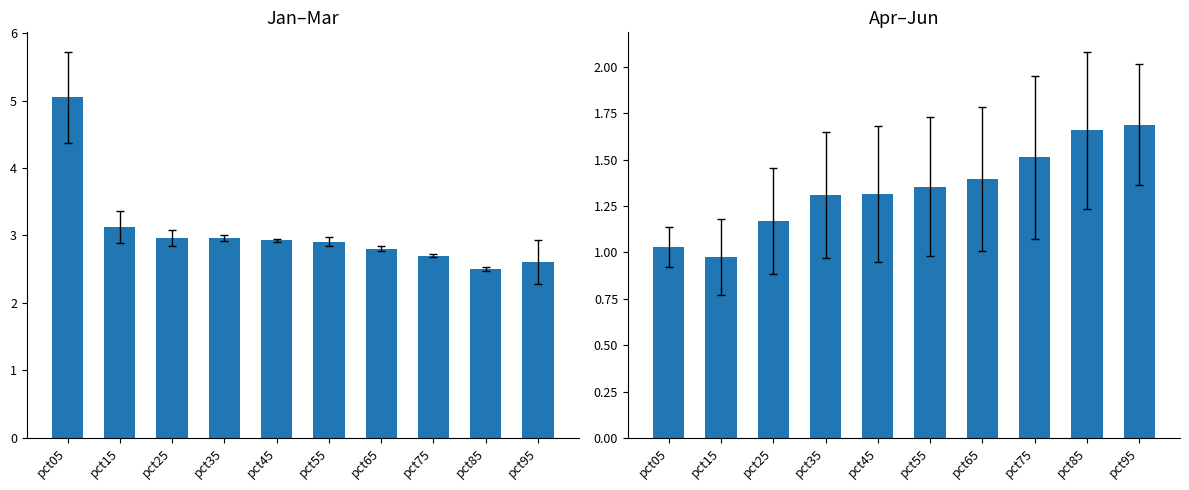

Rank the categories by Jan value from highest to lowest.

pct05, pct15, pct35, pct25, pct45, pct55, pct65, pct75, pct95, pct85